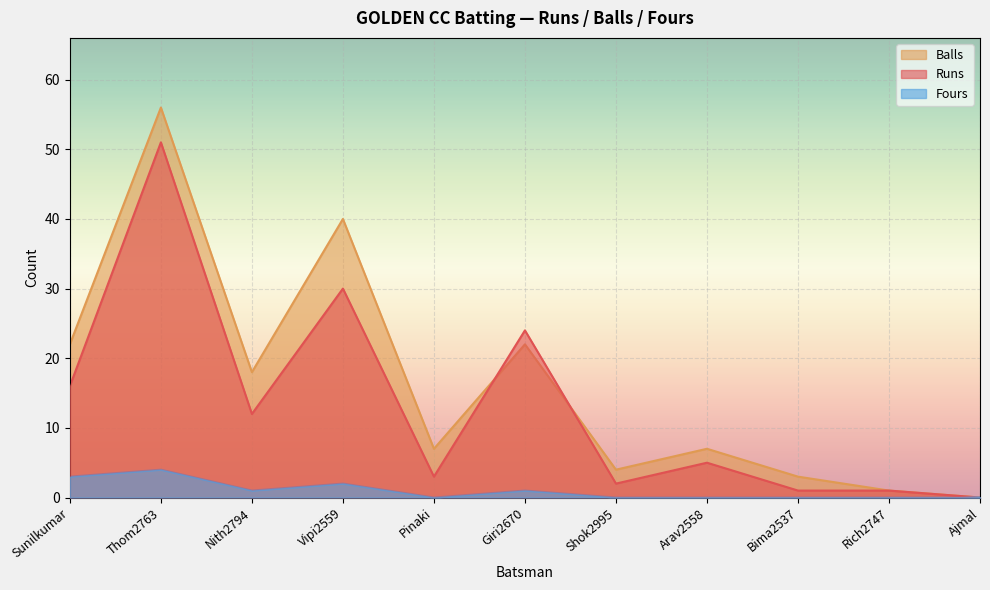

At which category does the chart reach its minimum across all series?

Ajmal